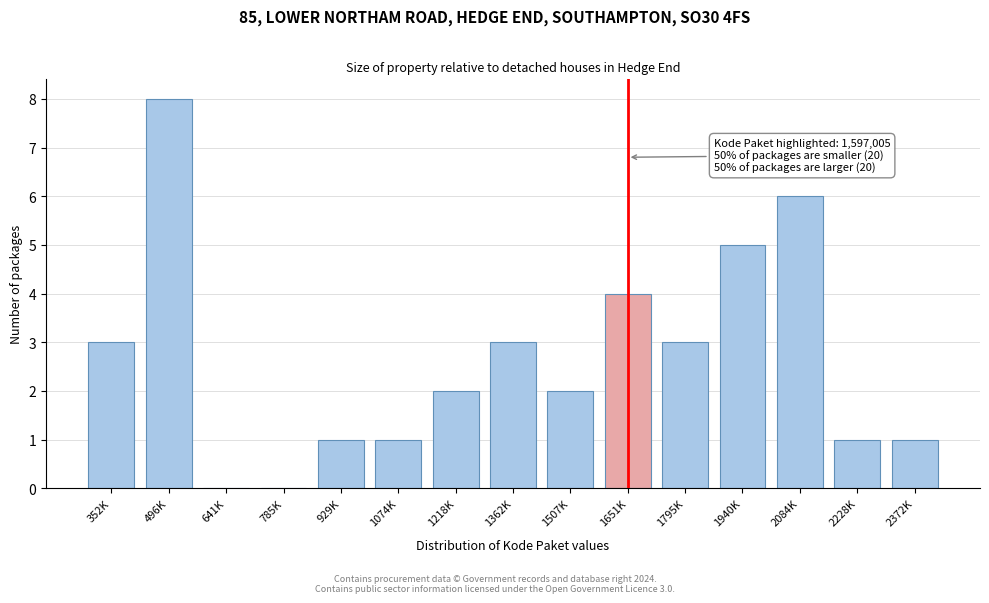

Reading left to right, what are all the values shown in this chart?

352K=3	496K=8	641K=0	785K=0	929K=1	1074K=1	1218K=2	1362K=3	1507K=2	1651K=4	1795K=3	1940K=5	2084K=6	2228K=1	2372K=1